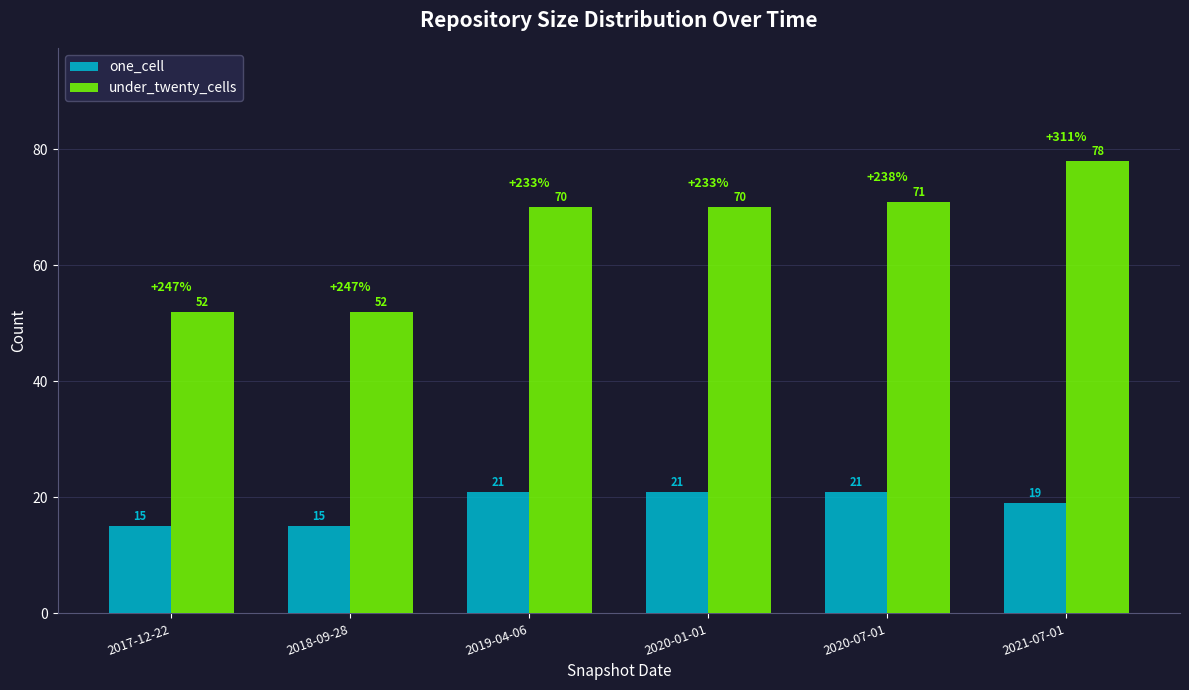

Does the chart contain stacked bars?

No